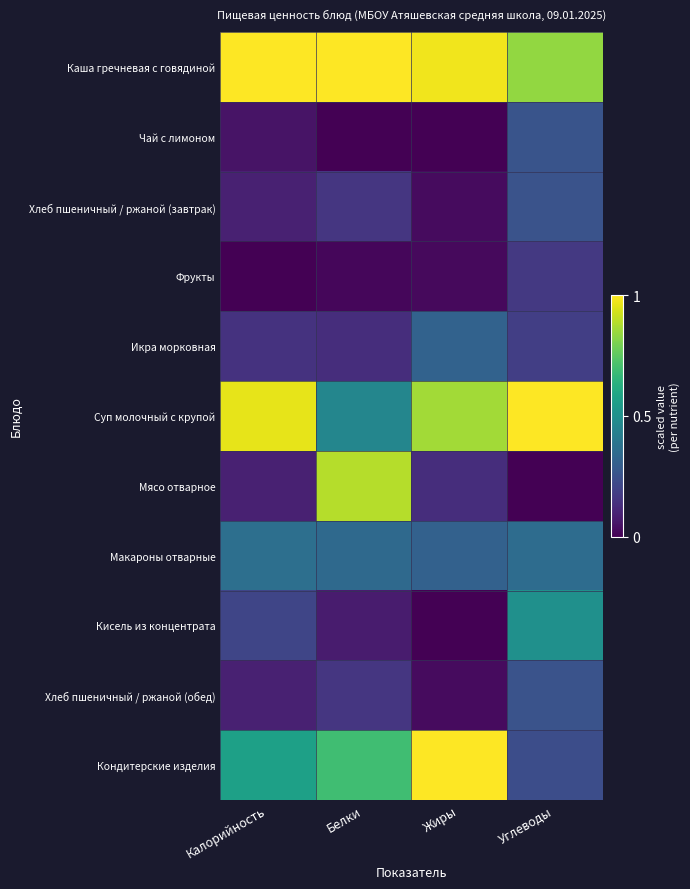

List the series in order of their peak value, lowest first.

Фрукты, Хлеб пшеничный / ржаной (завтрак), Хлеб пшеничный / ржаной (обед), Чай с лимоном, Икра морковная, Макароны отварные, Кисель из концентрата, Мясо отварное, Каша гречневая с говядиной, Суп молочный с крупой, Кондитерские изделия